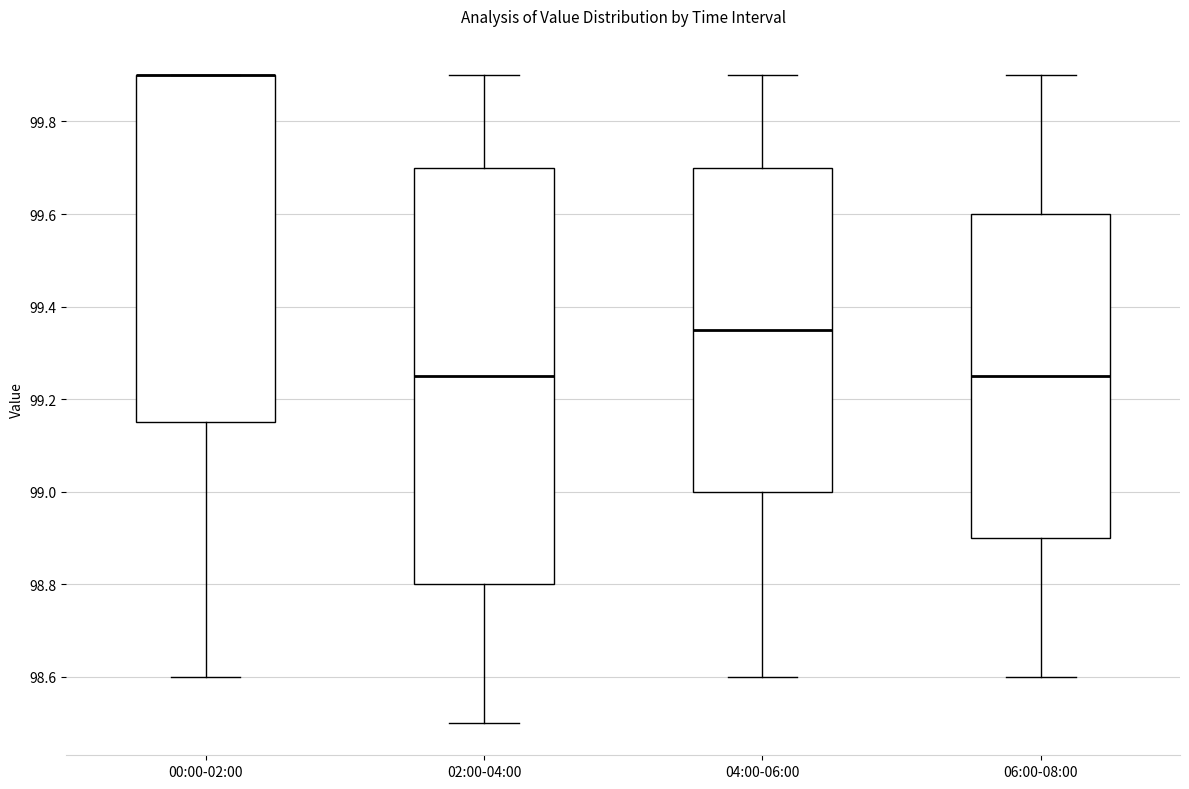

Reading left to right, transcribe this box plot: for each box, give where its median line is, the range the box spans, and where its two whiskers end, as read against the y-axis. The values are not printed on the chart, so give them approximately, as read against the axis.

00:00-02:00: median 99.90 (drawn on the box's upper edge), box 99.16 to 99.90, whiskers 98.60 to 99.90
02:00-04:00: median 99.26, box 98.80 to 99.70, whiskers 98.50 to 99.90
04:00-06:00: median 99.36, box 99.00 to 99.70, whiskers 98.60 to 99.90
06:00-08:00: median 99.26, box 98.90 to 99.60, whiskers 98.60 to 99.90